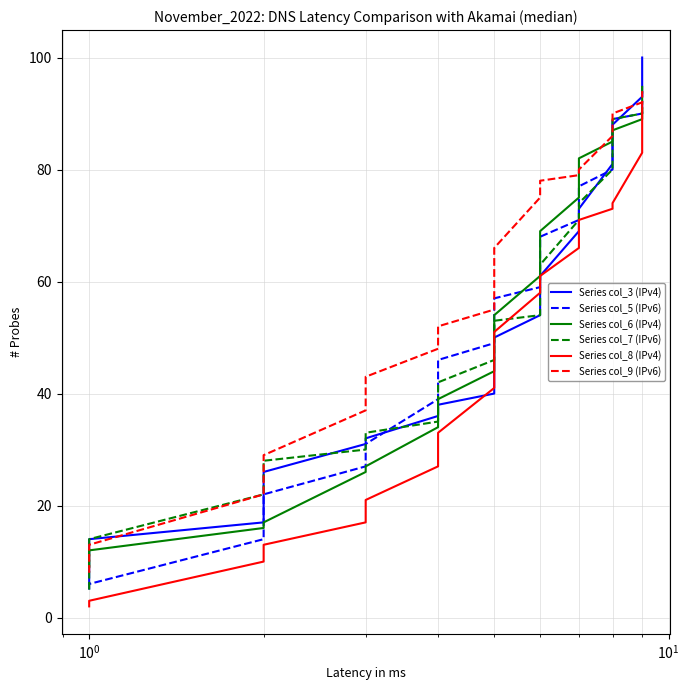

Reading left to right, transcribe all the data shown in this chart.

Series col_3 (IPv4): 6	14	17	26	31	32	36	38	40	41	50	54	61	69	73	81	88	93	100
Series col_5 (IPv6): 5	6	14	22	27	31	39	46	49	55	57	59	68	71	77	80	89	90	94
Series col_6 (IPv4): 9	12	16	17	26	27	34	39	44	48	54	61	69	75	82	85	87	89	91
Series col_7 (IPv6): 5	14	22	28	30	33	35	42	46	49	53	54	63	71	74	80	89	90	95
Series col_8 (IPv4): 2	3	10	13	17	21	27	33	41	43	51	58	61	66	71	73	74	83	92
Series col_9 (IPv6): 8	13	22	29	37	43	48	52	55	59	66	75	78	79	80	86	90	92	94